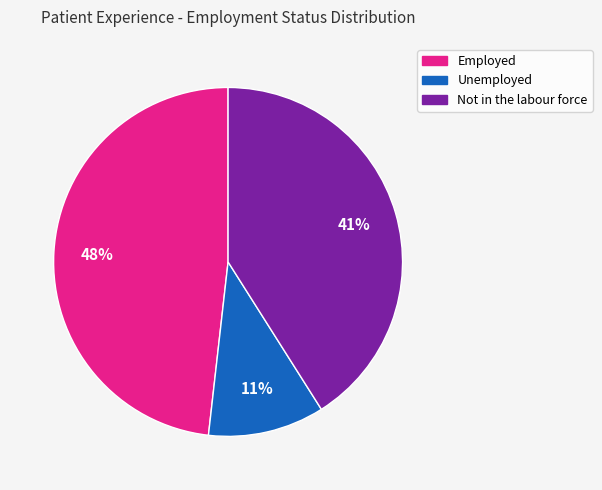

To the nearest percent, what is the combined percentage of Employed and Unemployed?

59%